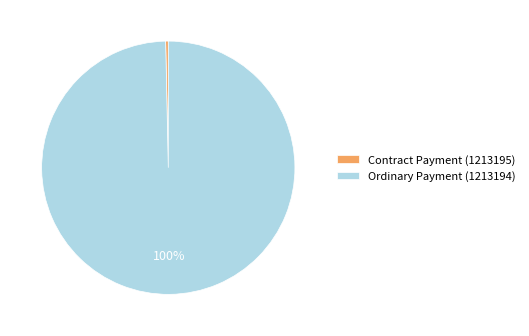

What is the largest slice in the pie chart?

Ordinary Payment (1213194)